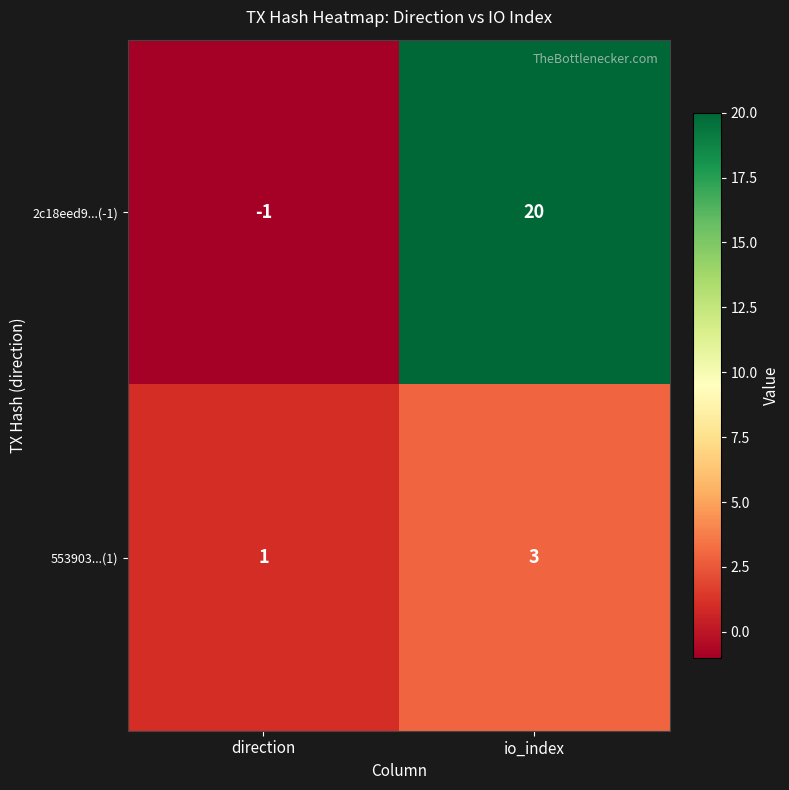

At which label is 2c18eed9...(-1) closest to 9?

direction